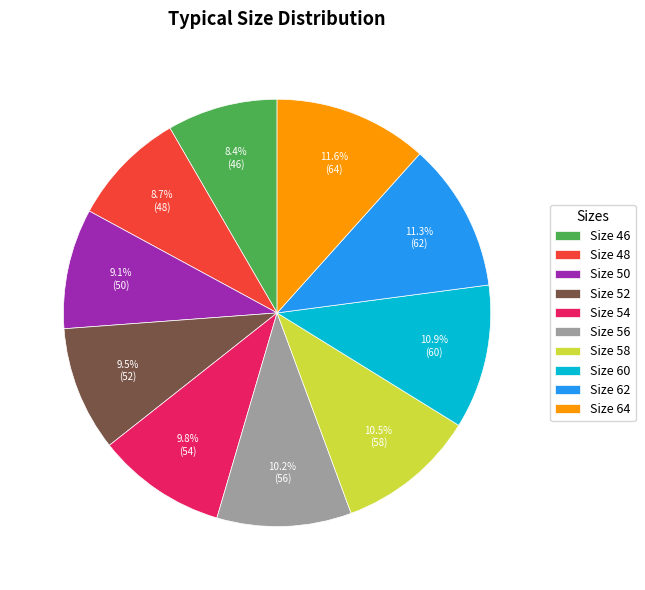

Does any single category account for the majority?

No